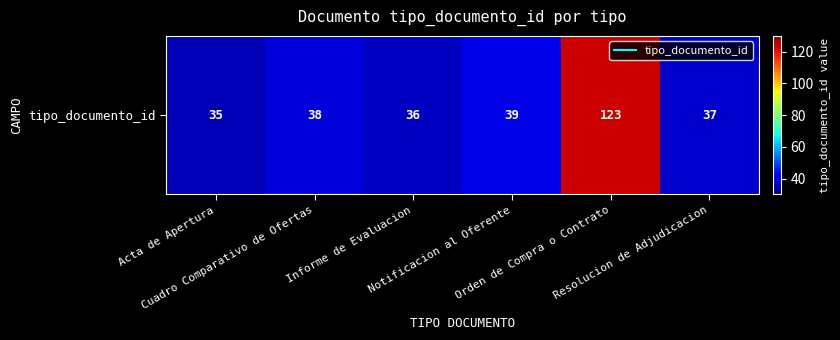

Reading left to right, what are all the values shown in this chart?

35	38	36	39	123	37